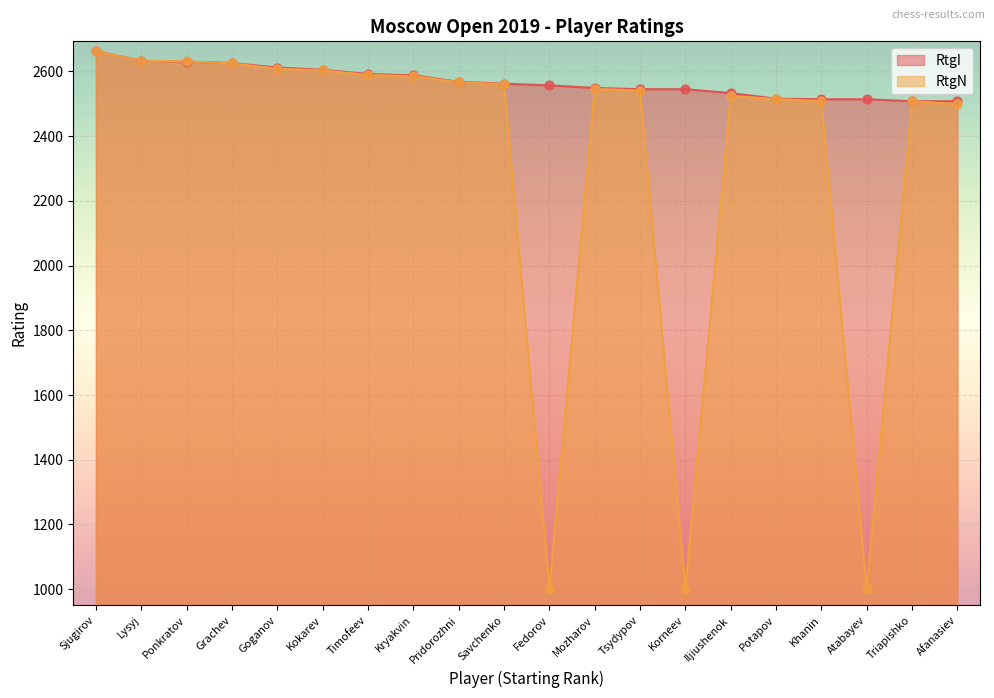

What are all the series names shown in the legend?

RtgI, RtgN